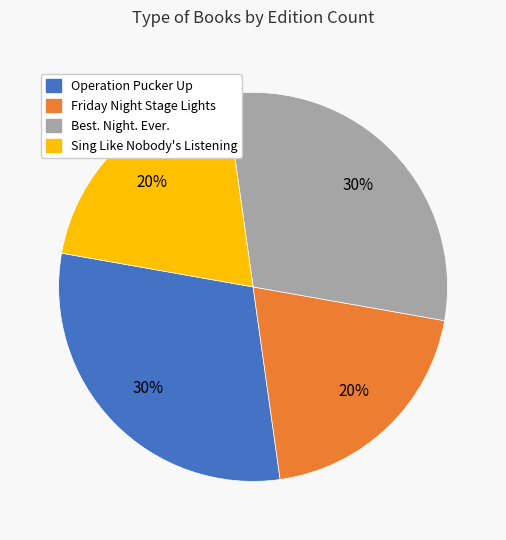

Is there any slice that represents more than half of the pie?

No